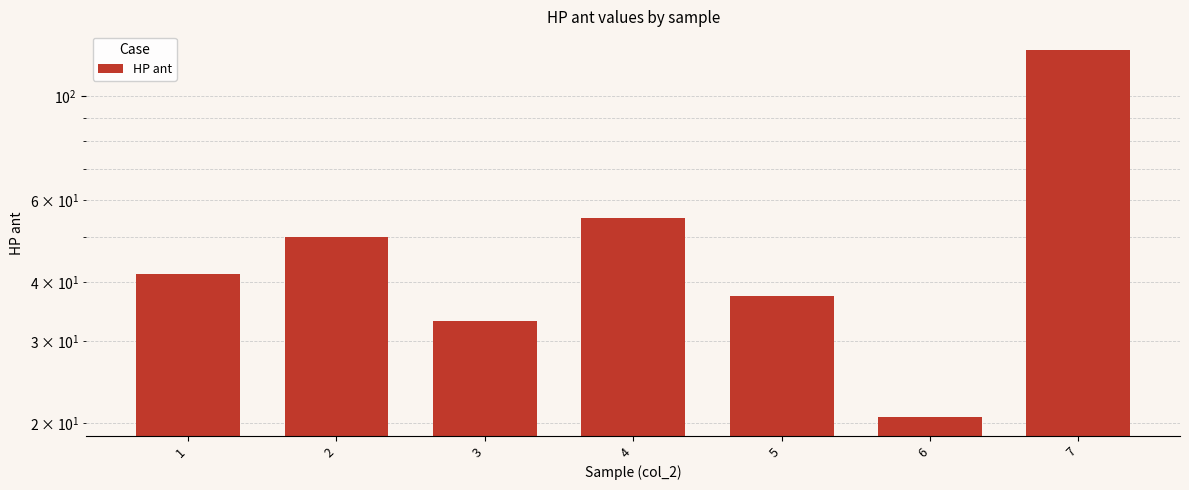

Reading left to right, transcribe all the data shown in this chart.

41.8	49.9	33.1	54.8	37.4	20.6	125.6